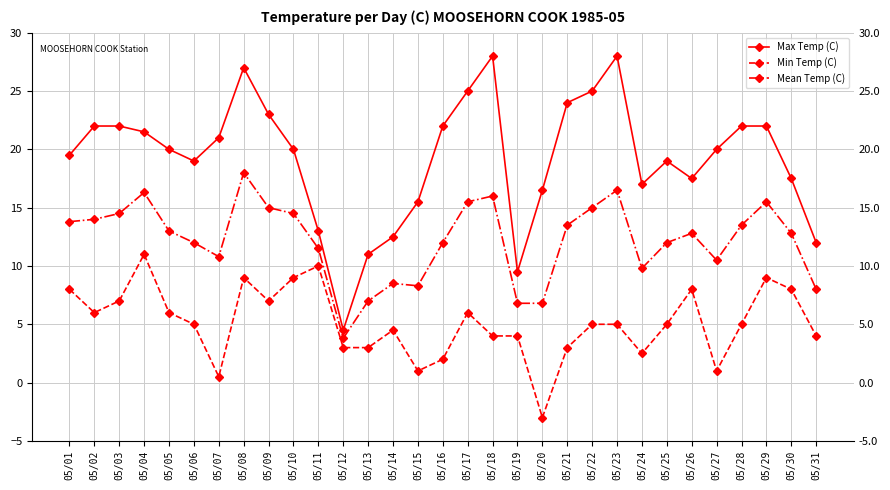

What is the value of the Min Temp (C) point at the 30th from the left?

8.0